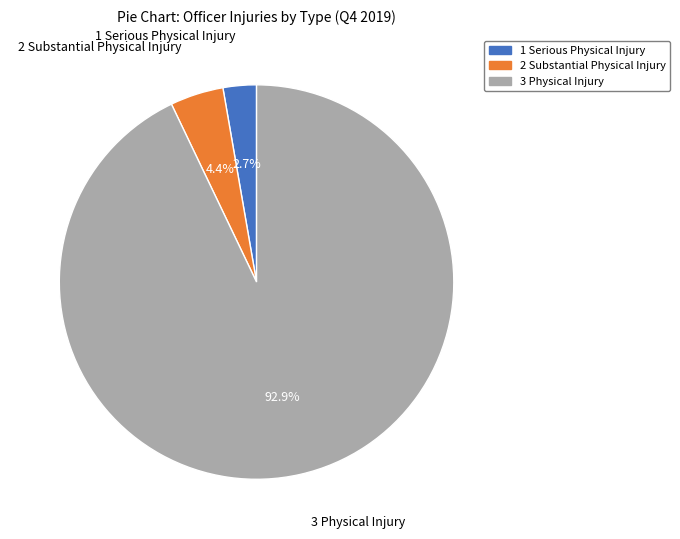

What portion of the pie excludes 1 Serious Physical Injury?

97.3%